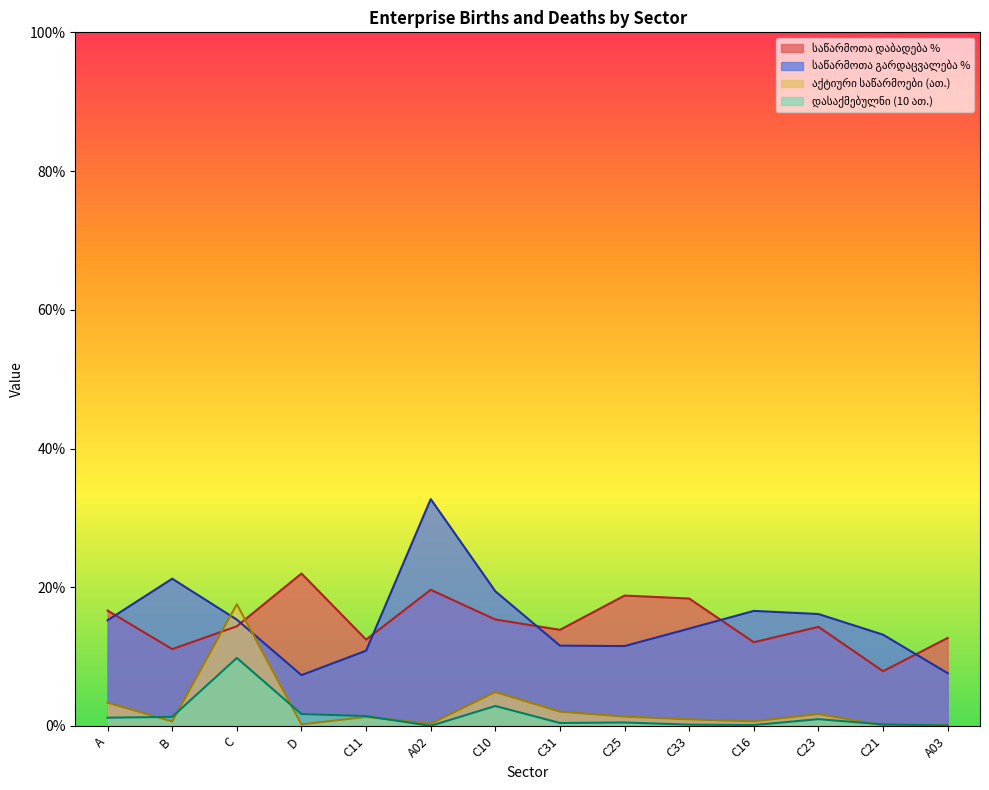

What is the highest value of the active_enterprises series?

17.6